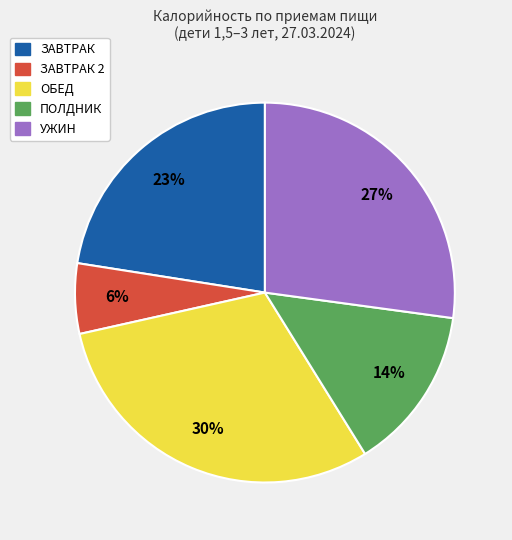

Does any single category account for the majority?

No